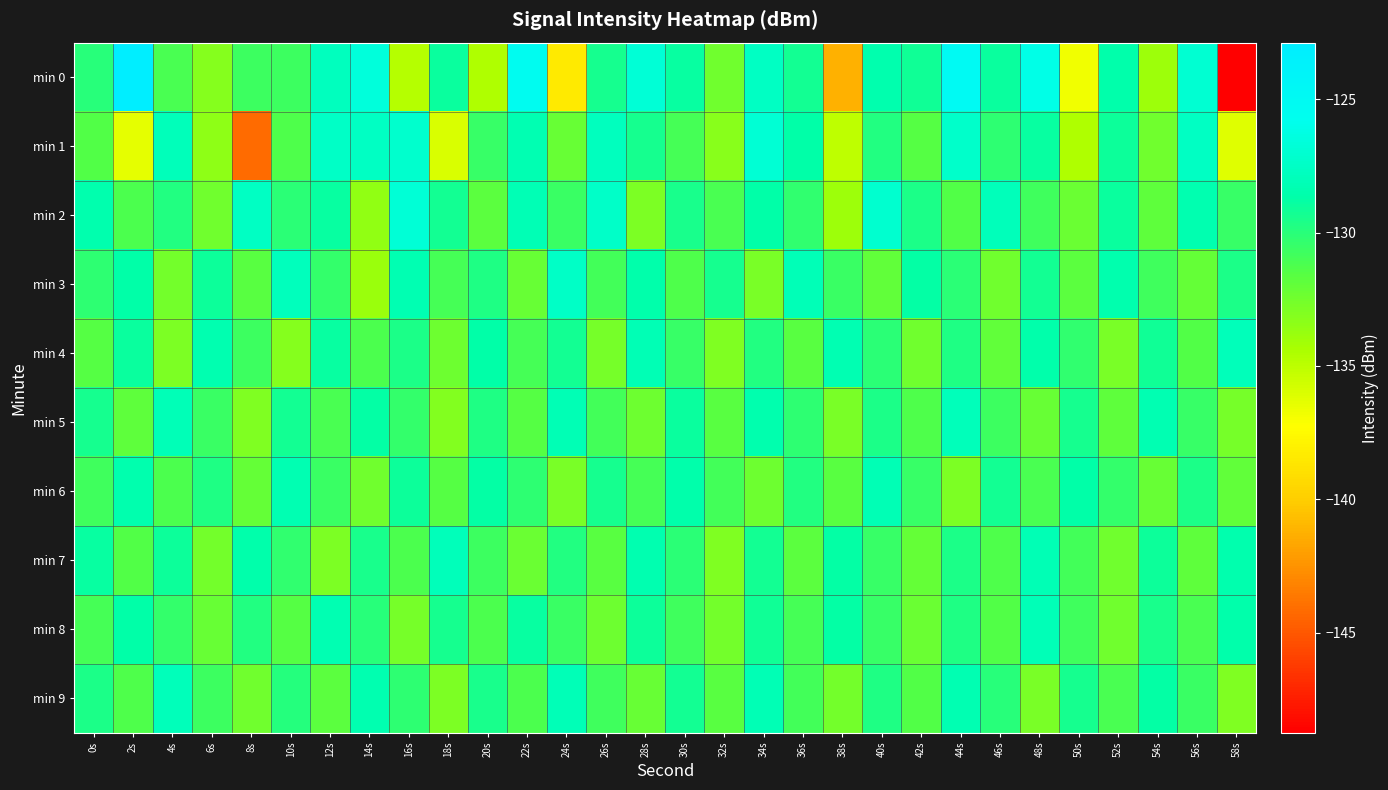

What is the maximum value shown in the chart?

-122.9